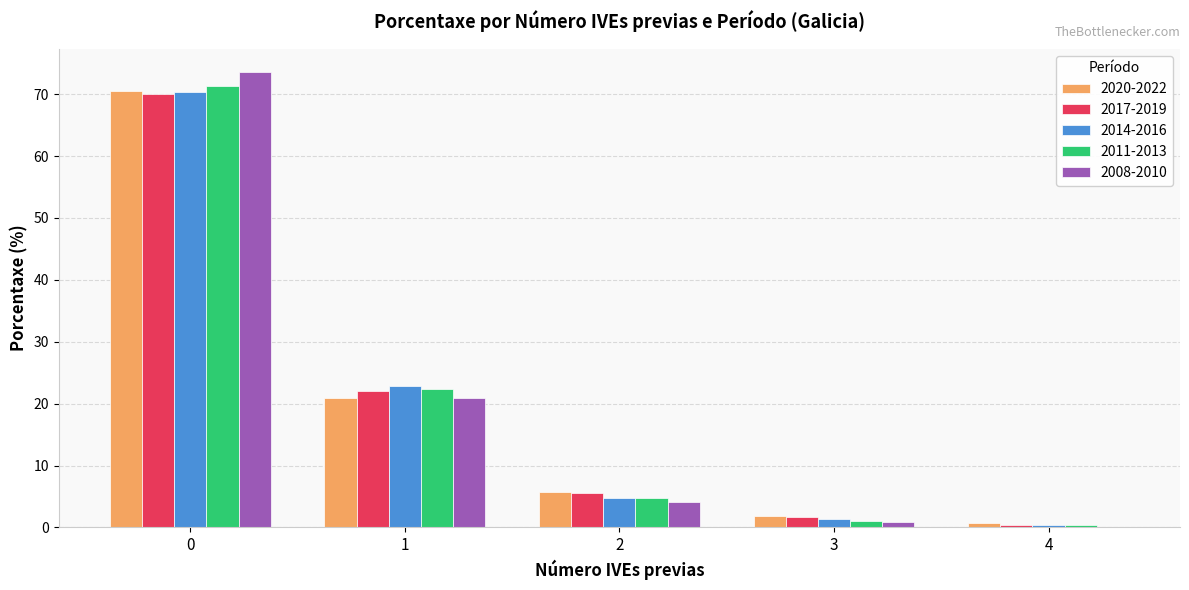

How many distinct data groups are displayed?

5